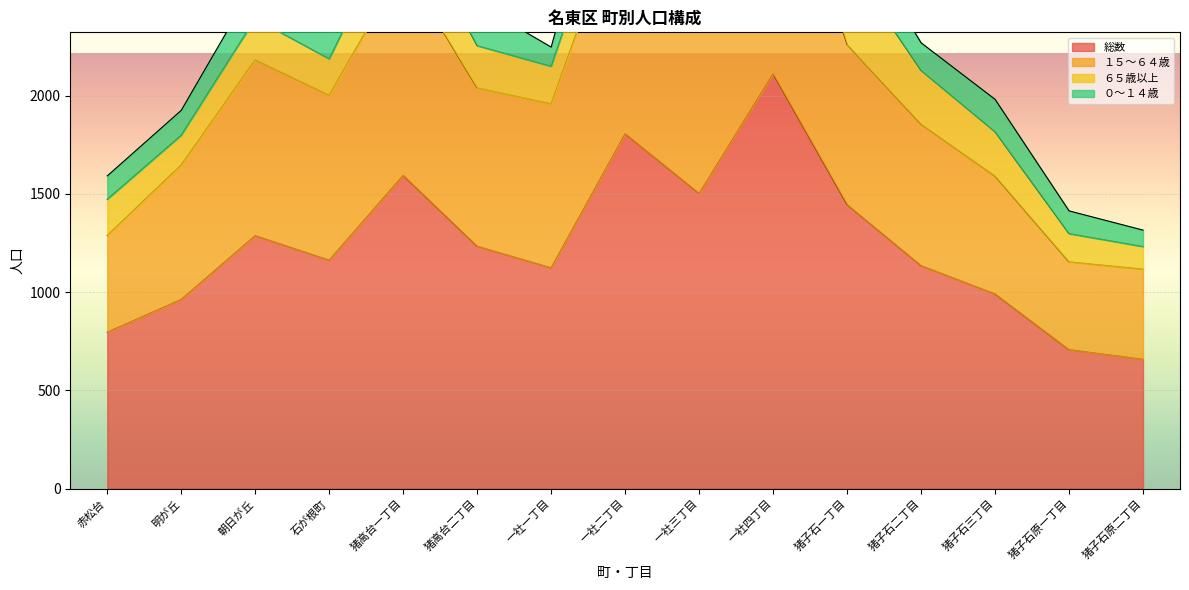

True or false: 総数 and １５～６４歳 intersect in this chart.

False